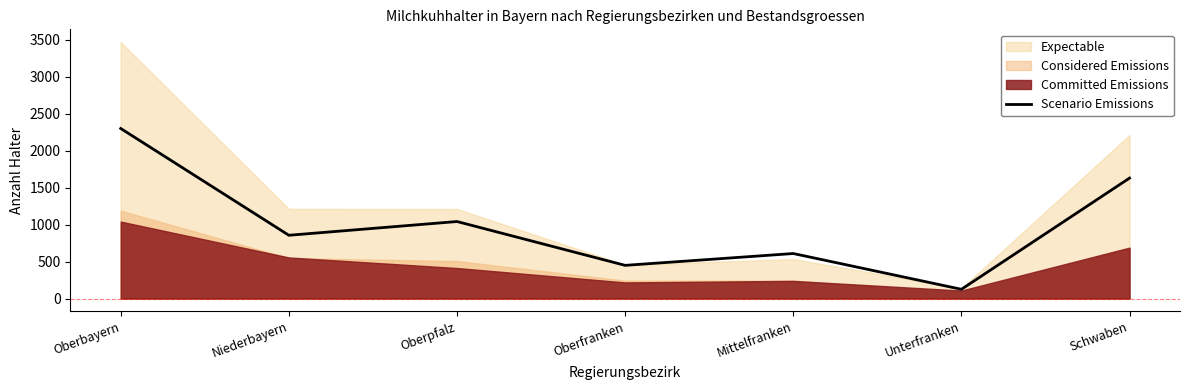

Rank the categories by value from lowest to highest.

Unterfranken, Oberfranken, Mittelfranken, Niederbayern, Oberpfalz, Schwaben, Oberbayern